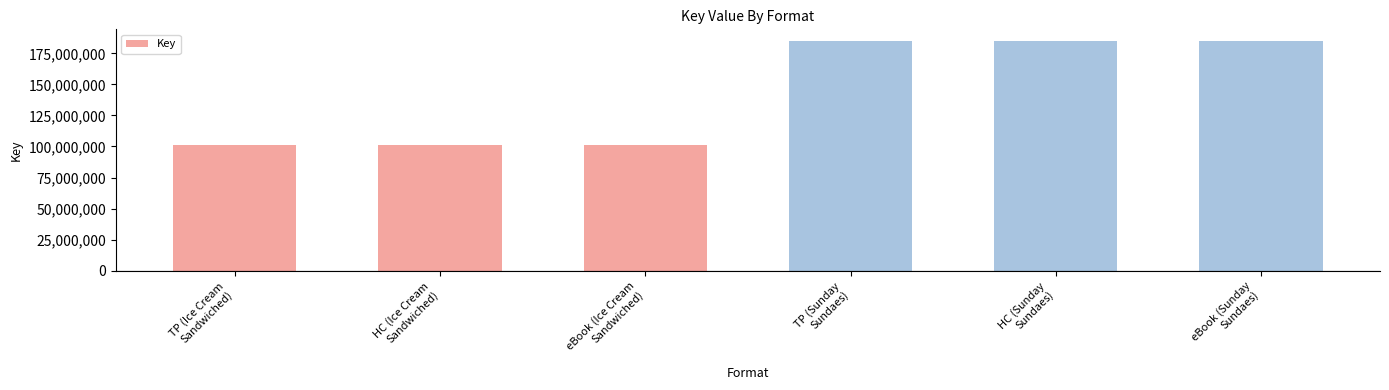

True or false: the data shows 185113040 at TP (Sunday
Sundaes).

True